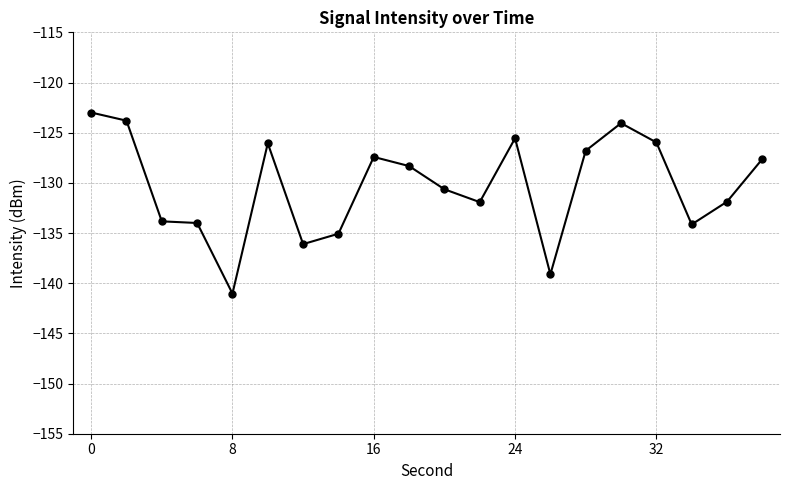

What is the minimum value shown in the chart?

-141.0